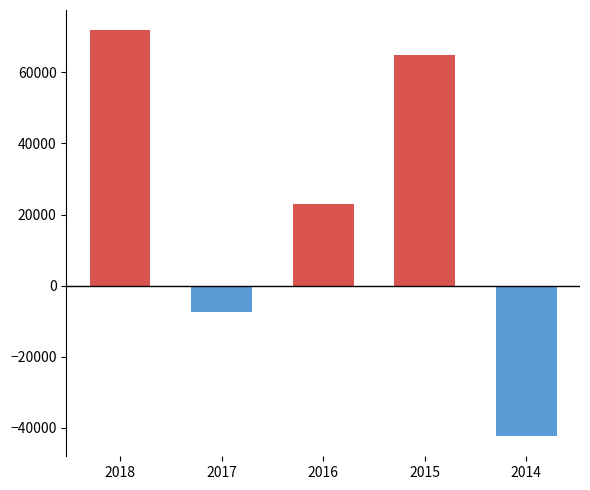

What is the greatest value displayed?

71835.1